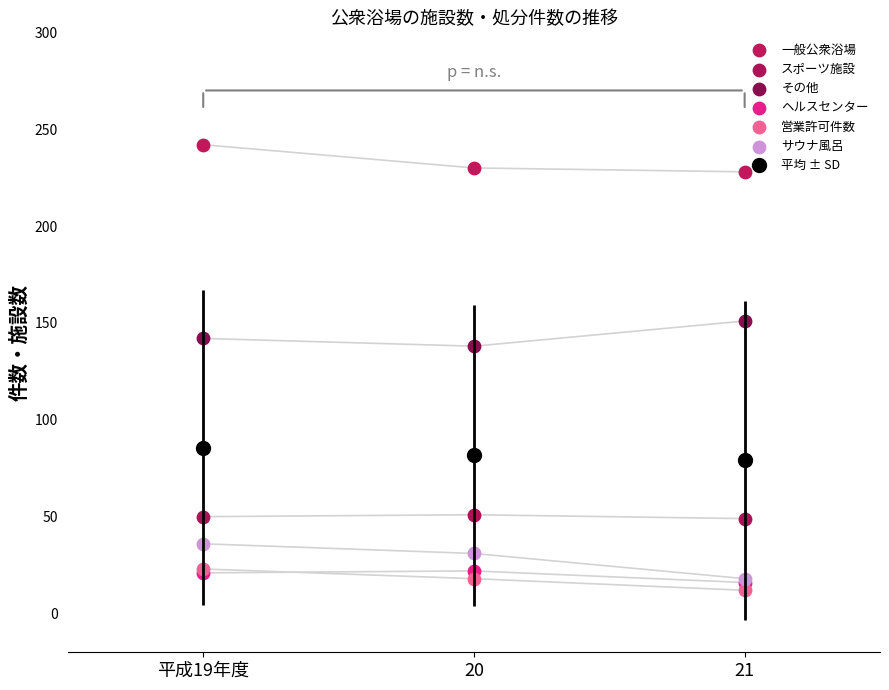

What is the total value across all series at 平成19年度?

514